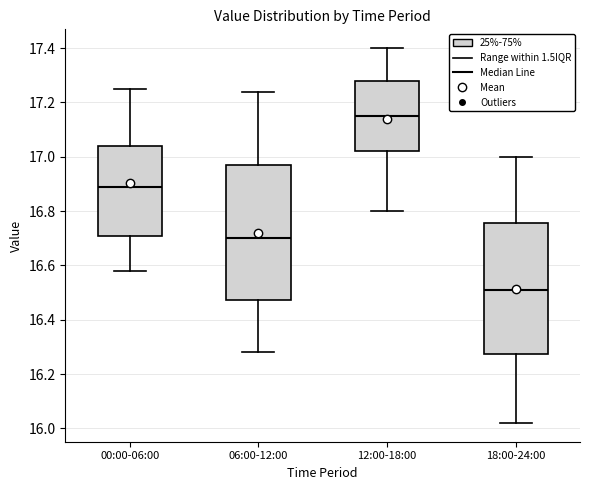

Which box has the lowest median line?

18:00-24:00